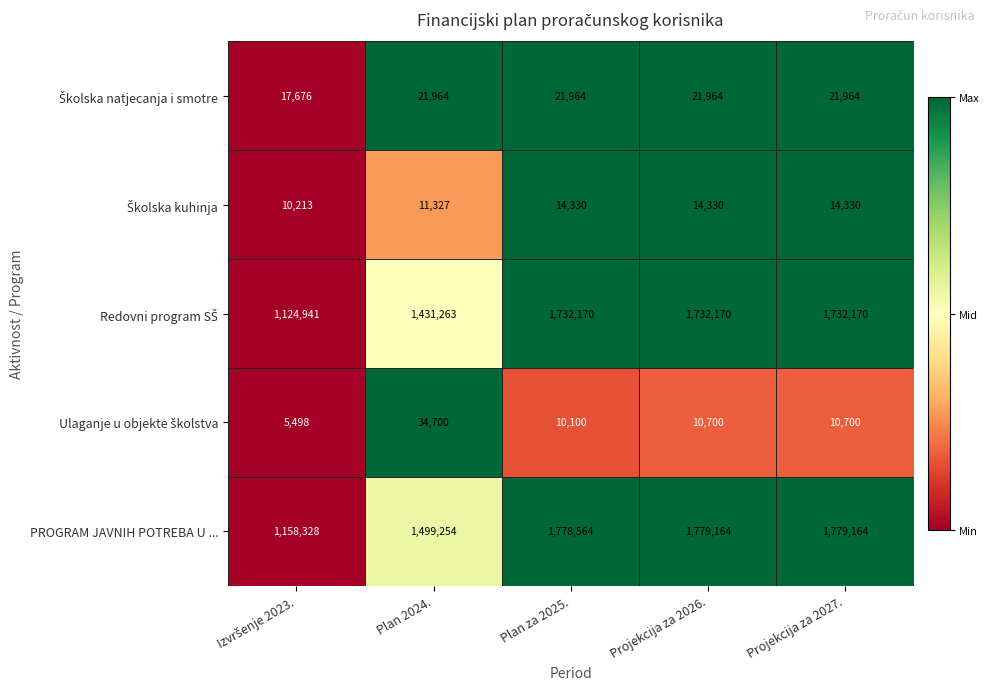

What is the total value across all series at Plan za 2025.?

3557128